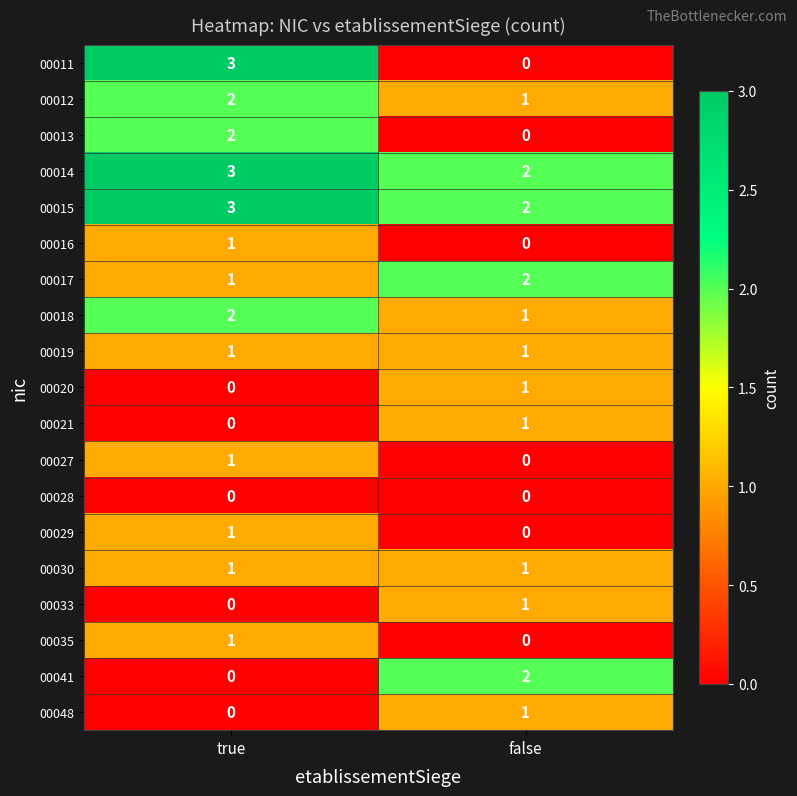

The value of 00011 at true is 5. True or false?

False